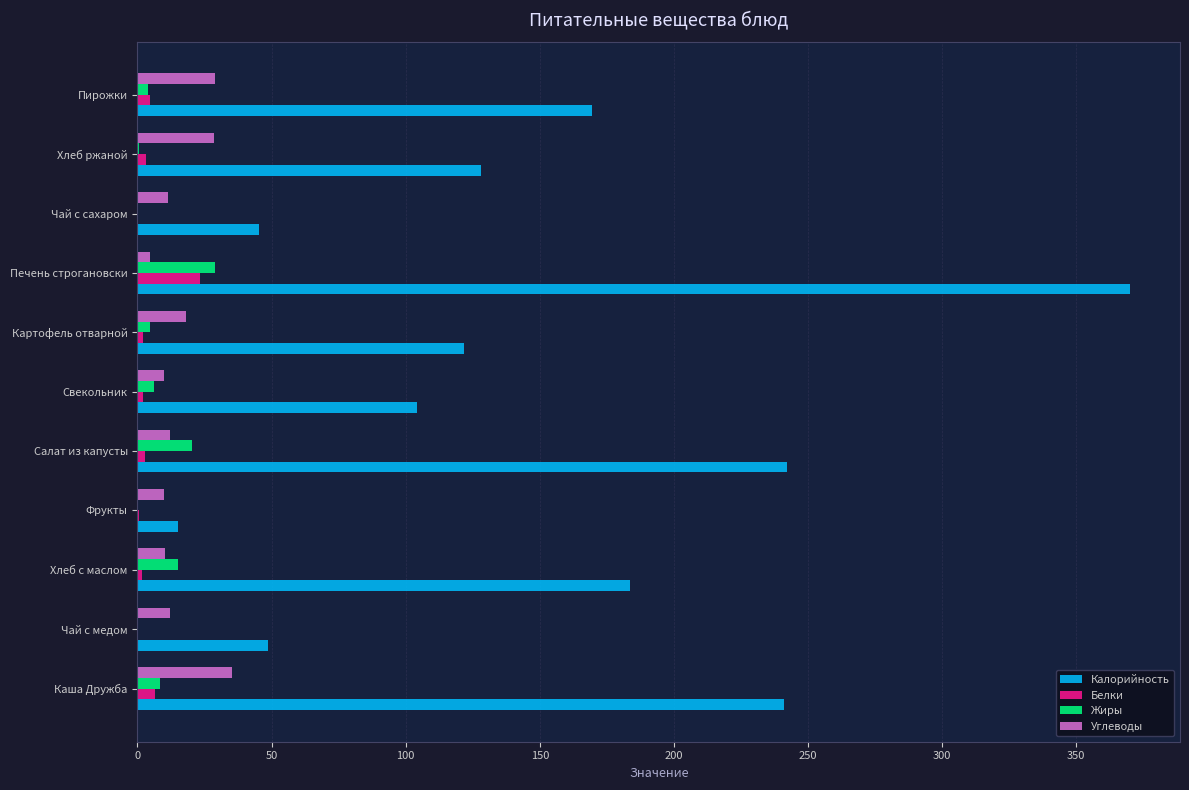

Which series has the largest total across all categories?

Калорийность